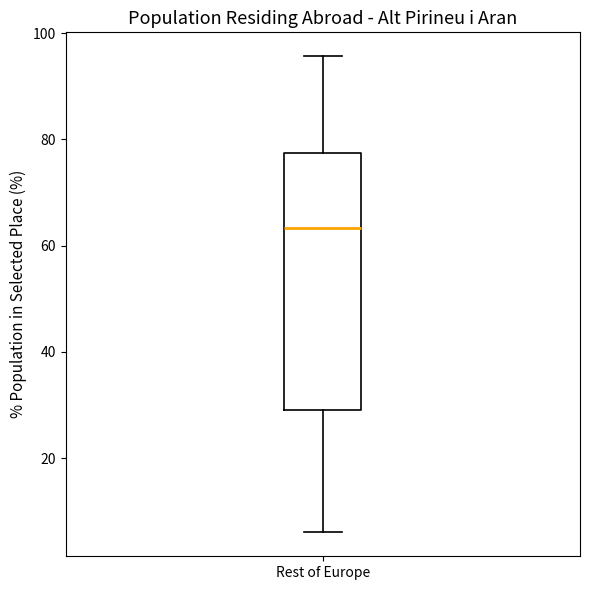

Read this box plot against the y-axis: the position of the median line, the range covered by the box, and the ends of both whiskers. The values are not printed on the chart, so give them approximately, as read against the axis.

median 64, box 30 to 78, whiskers 6 to 96